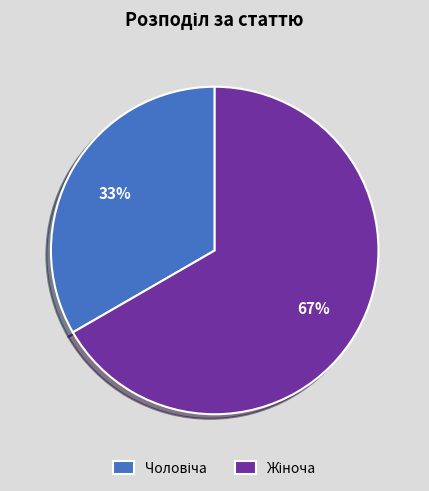

Is there a majority slice in this chart?

Yes